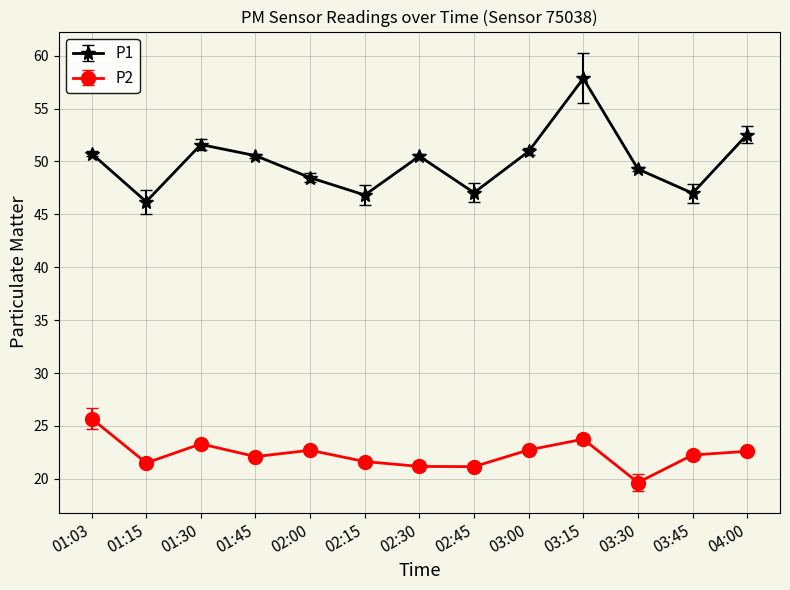

Does the chart have visible grid lines?

Yes